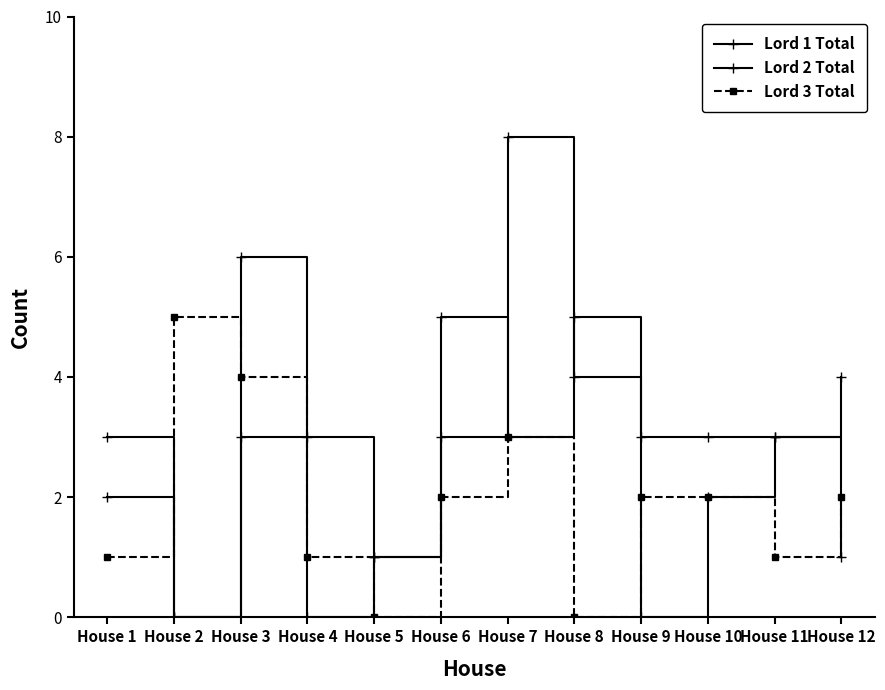

How many Lord 3 Total values are between 1 and 3?

8